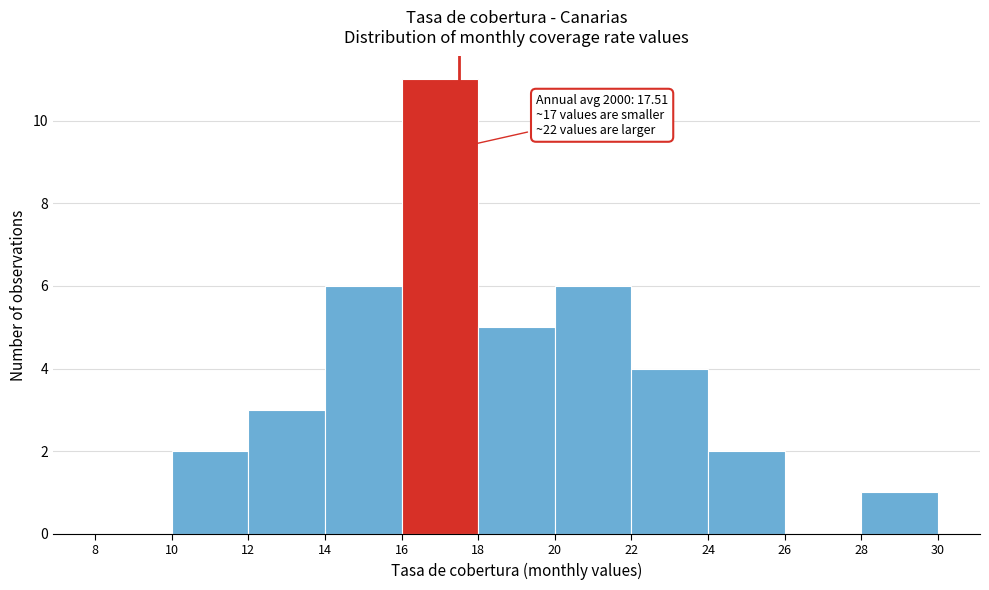

Over which range of the x-axis is the bar tallest?

16 to 18